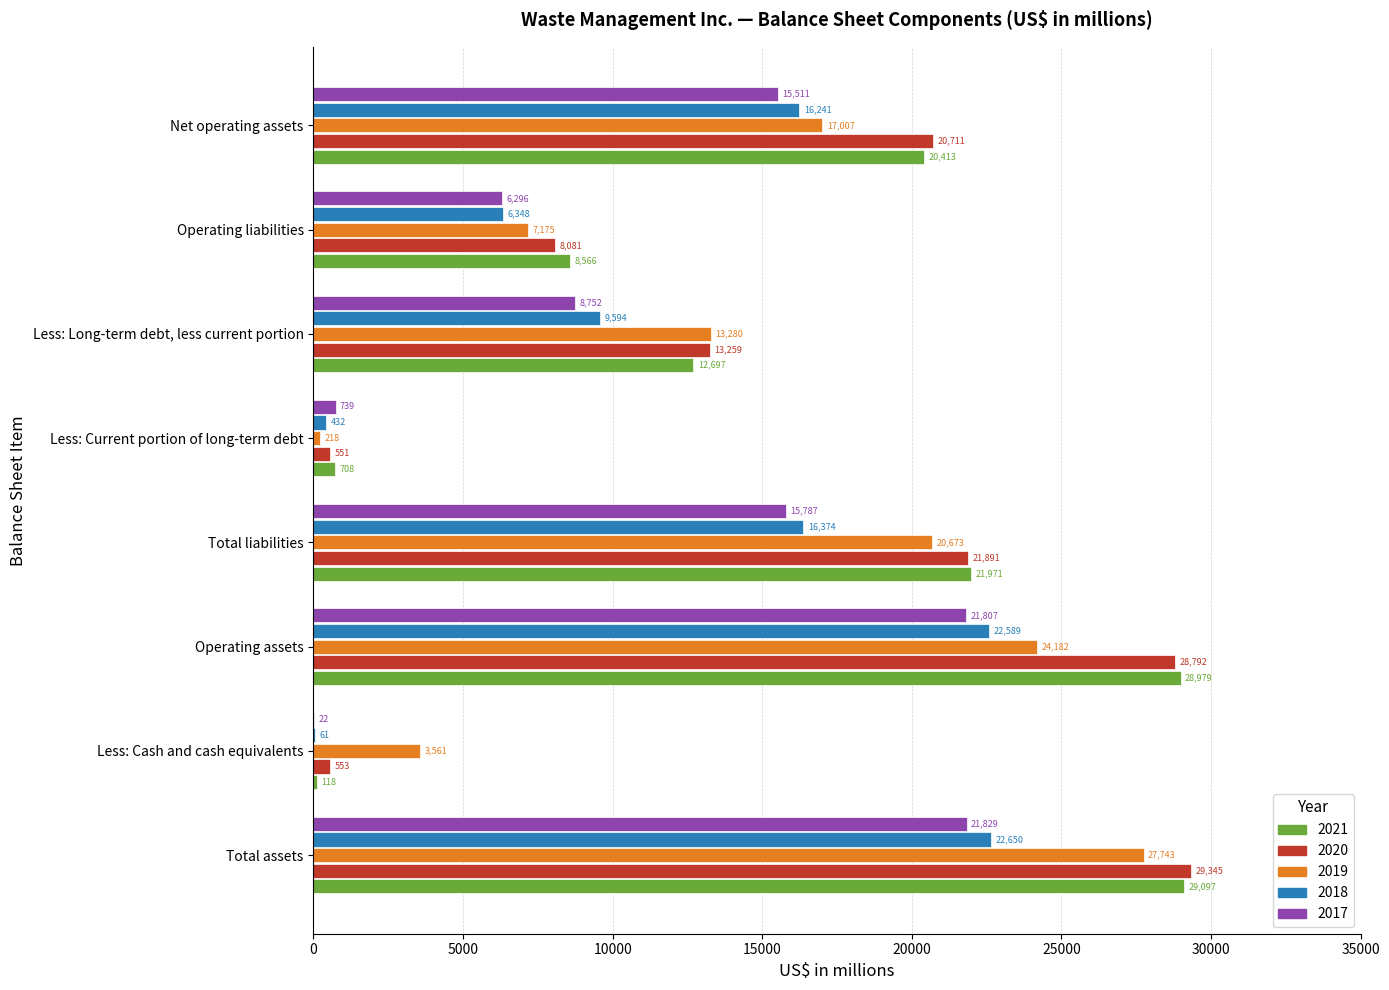

What is the sum of all 2019 values?

113839